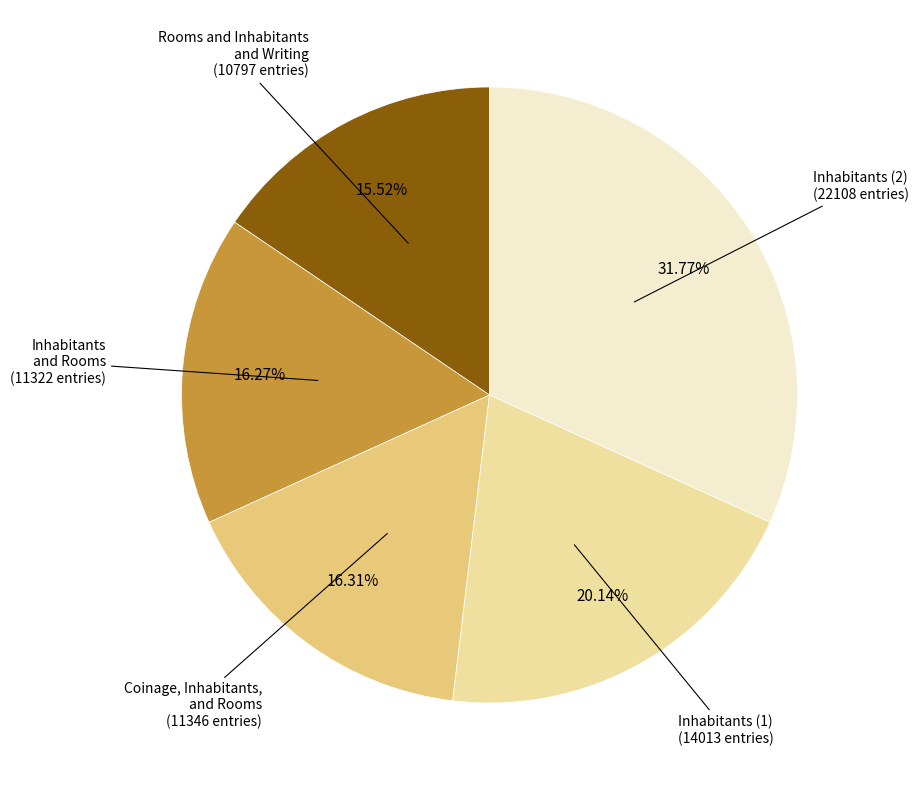

Does any single category account for the majority?

No